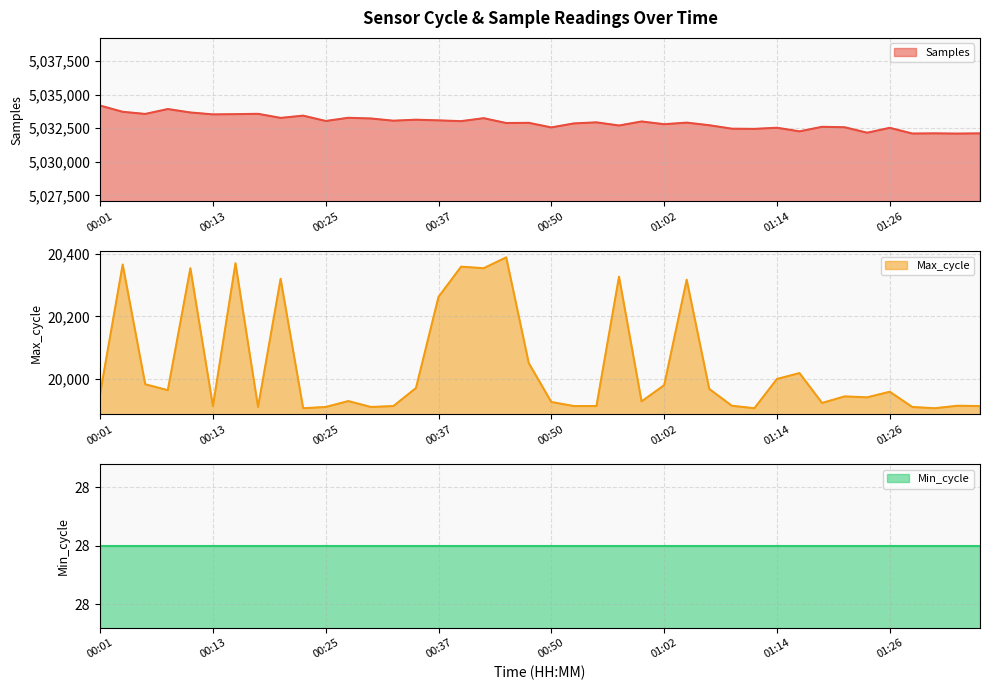

At which category does the chart reach its minimum across all series?

00:23